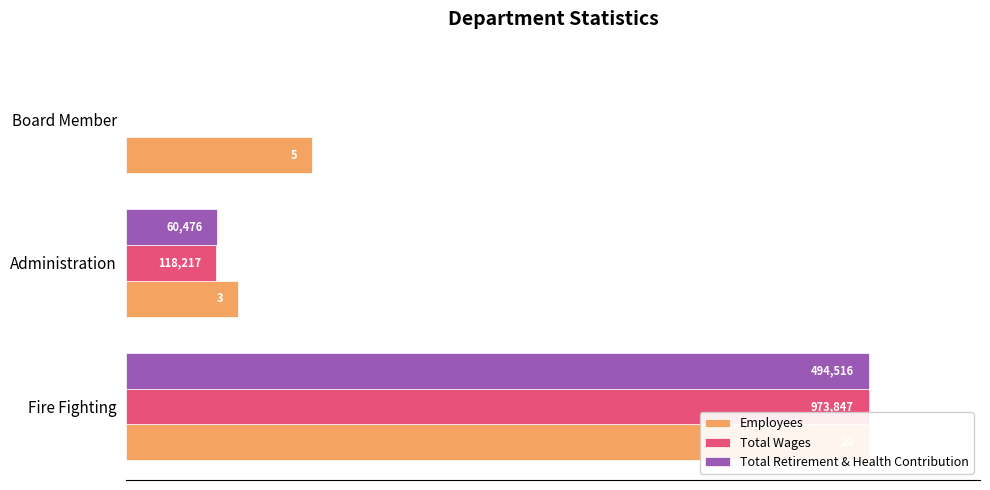

How many series are shown in this chart?

3